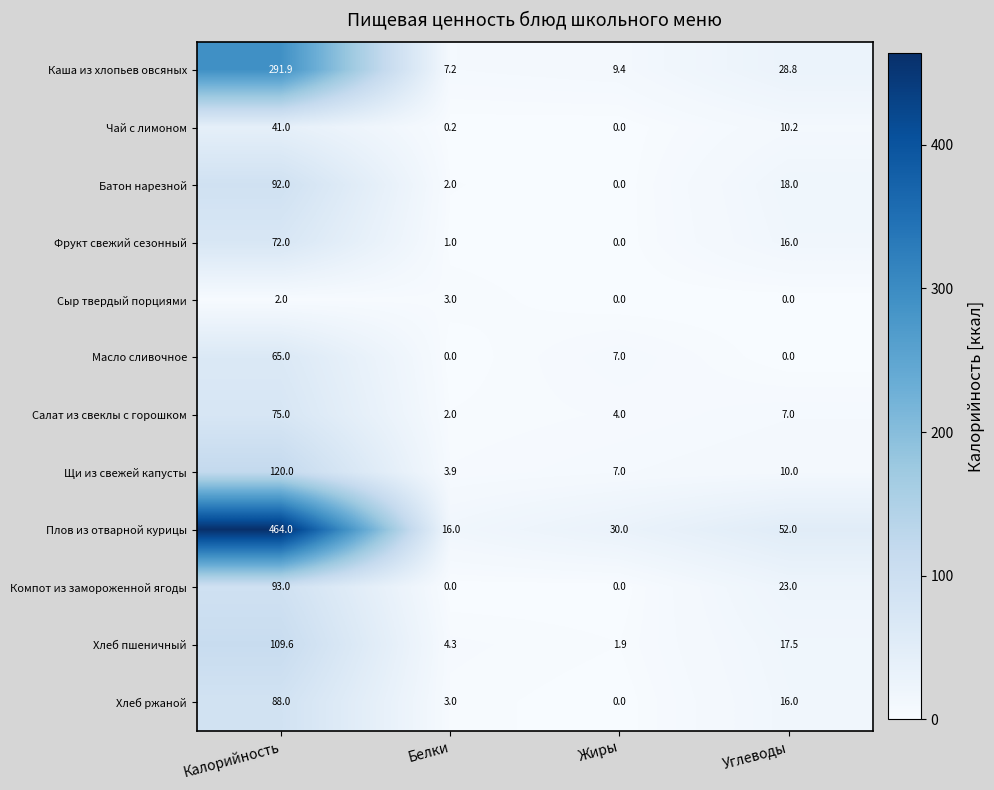

What is the average value of the Хлеб ржаной series?

26.8